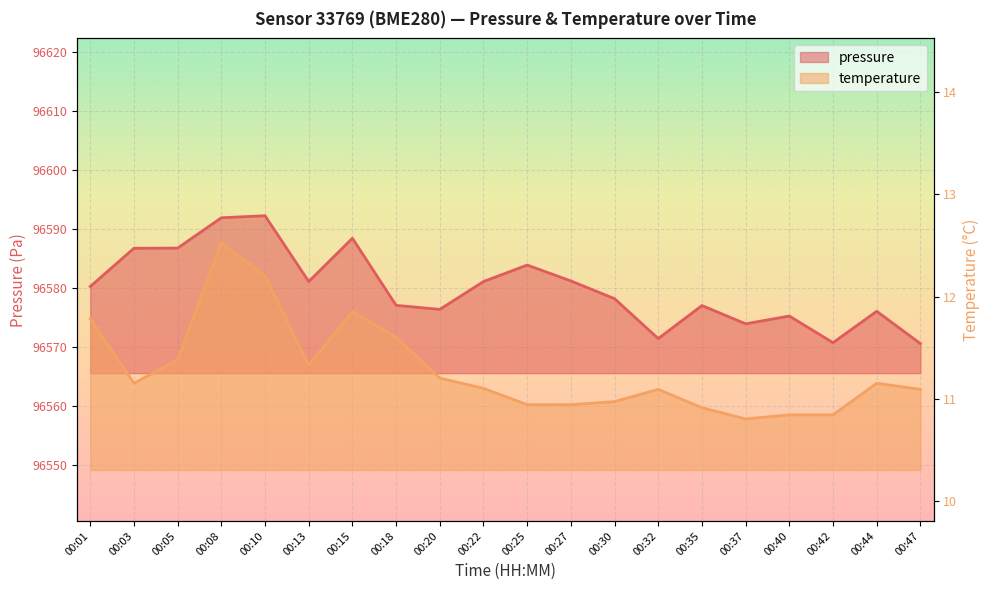

Is the value of pressure at 00:44 greater than the value of temperature at 00:13?

Yes